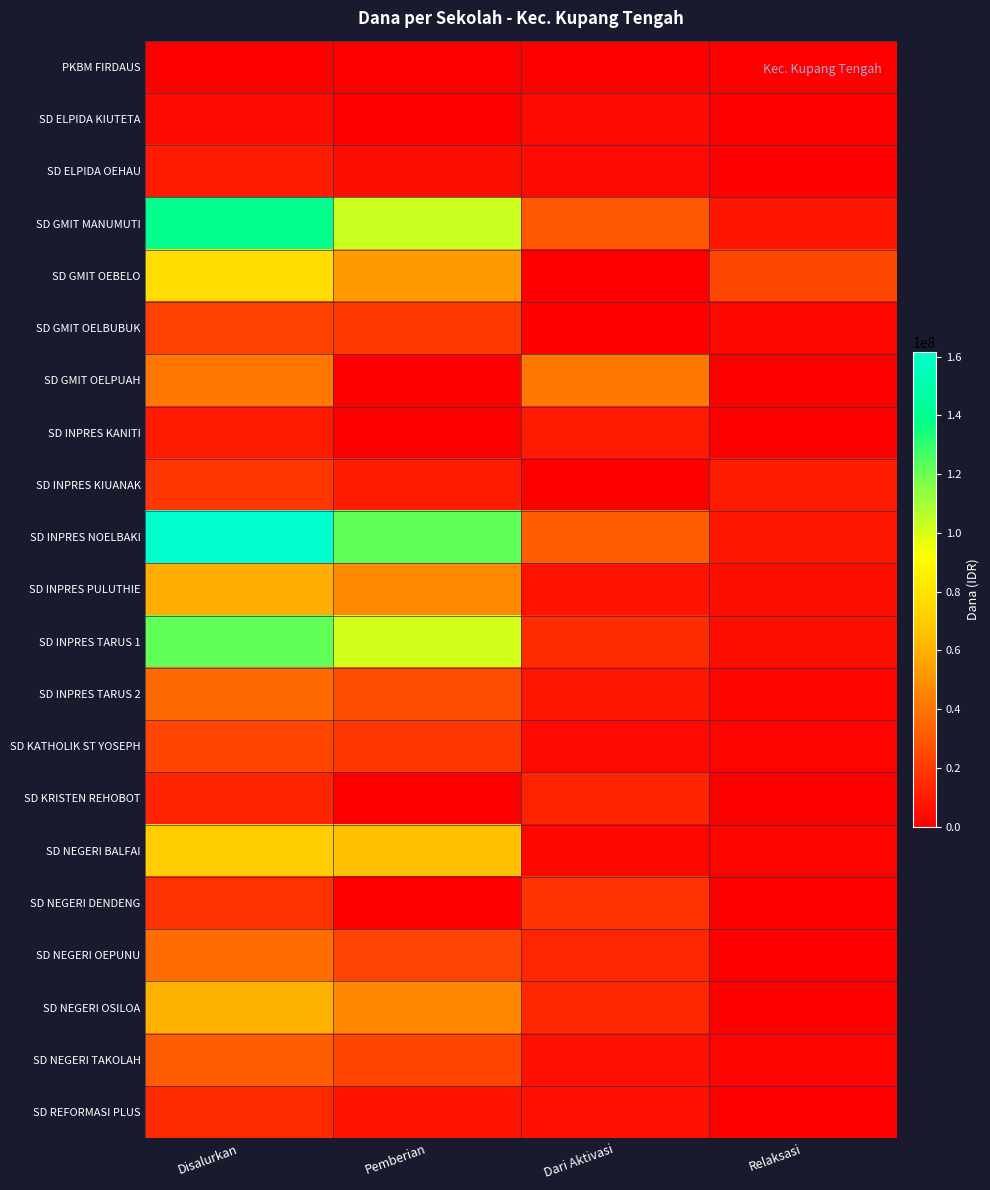

Between Dari Aktivasi and Relaksasi, which series saw the biggest shift?

SD GMIT OELPUAH